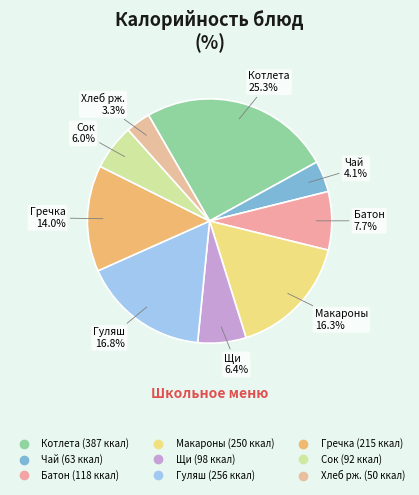

Count the number of slices in the pie.

9